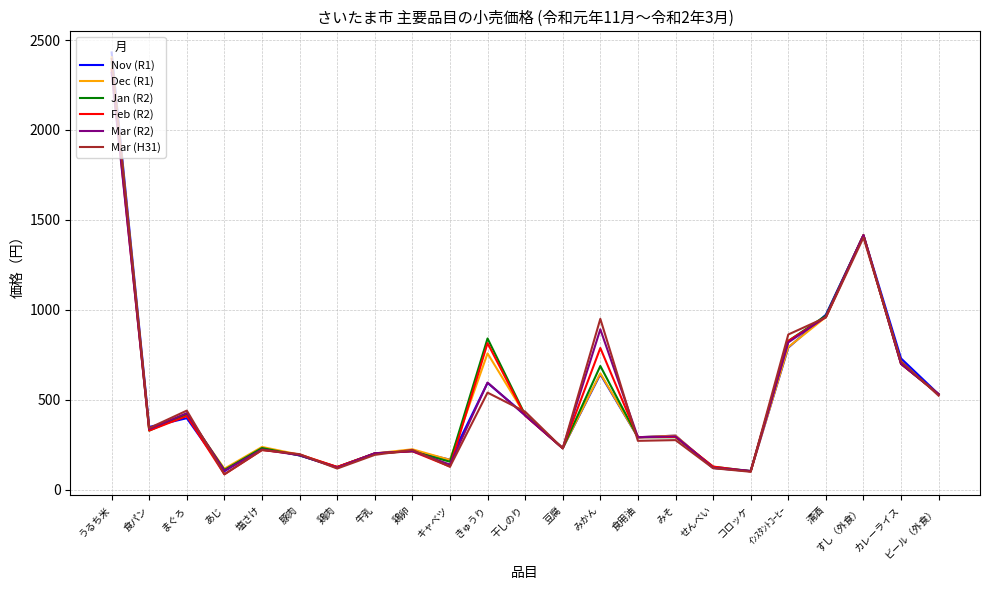

The value of Mar (H31) at 清酒 is 271. True or false?

False